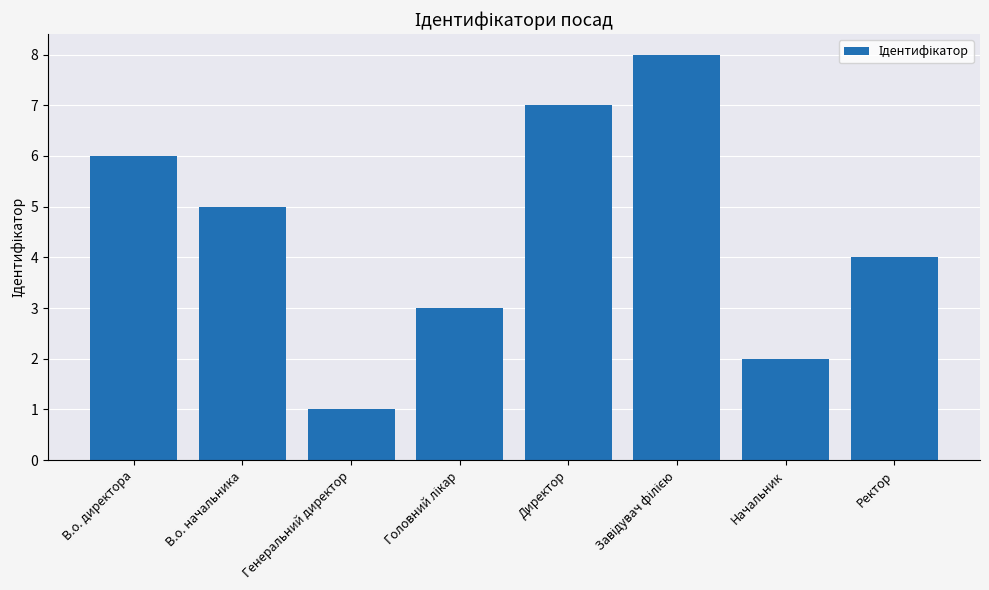

Are the bars horizontal?

No